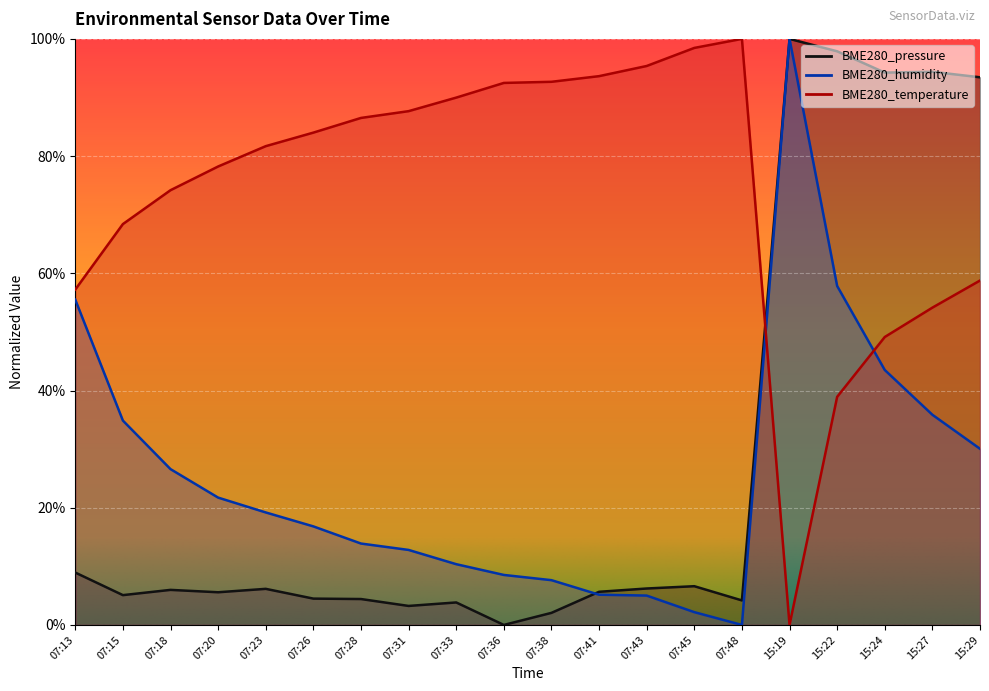

What is the difference between the second highest and second lowest values in the BME280_temperature series?

59.5